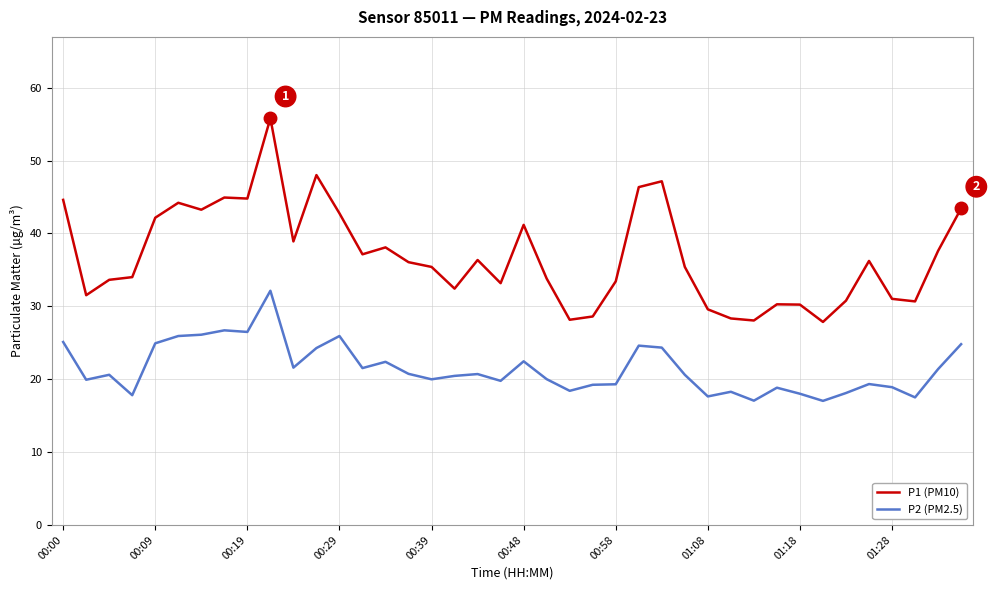

True or false: P1 (PM10) has more than 2 interior local peaks.

True